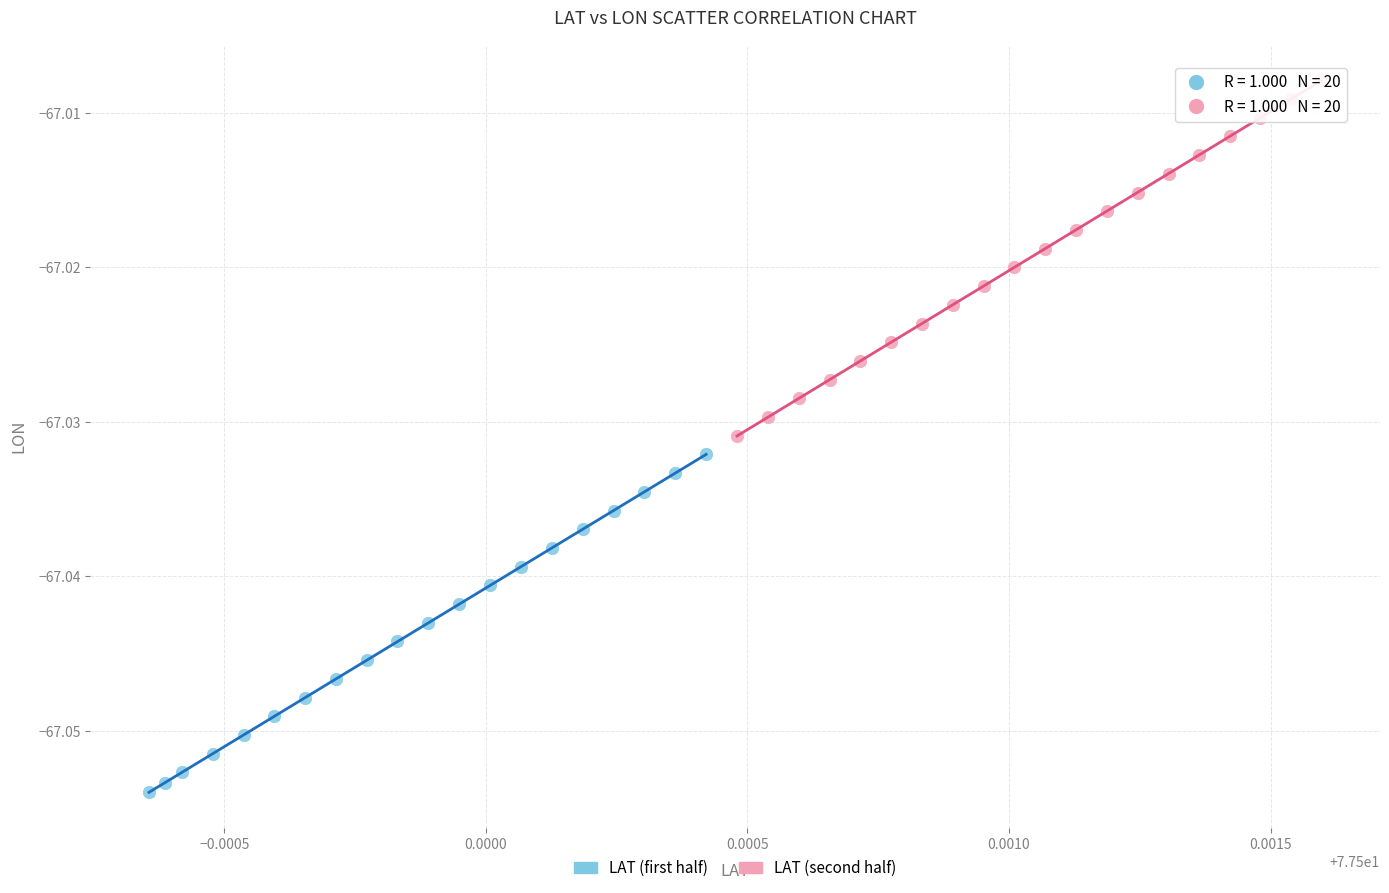

Which series contains the highest Y value?

LAT (second half)